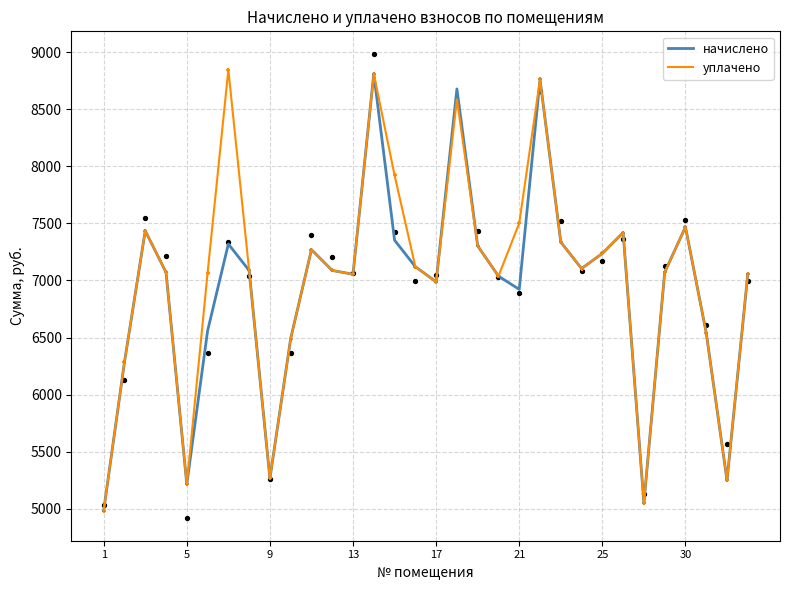

Which series reaches the minimum Y coordinate?

начислено